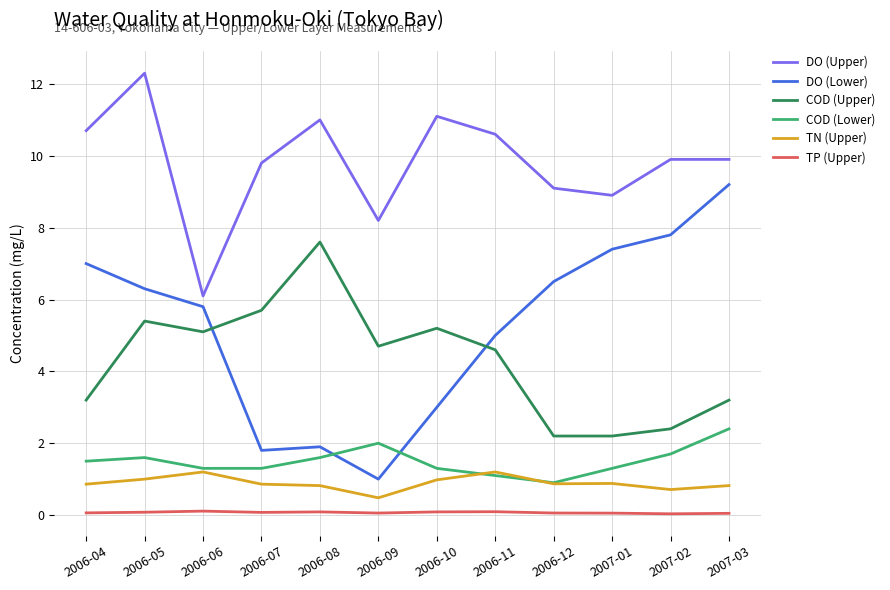

What is the difference between the maximum and minimum values in the COD (Lower) series?

1.5